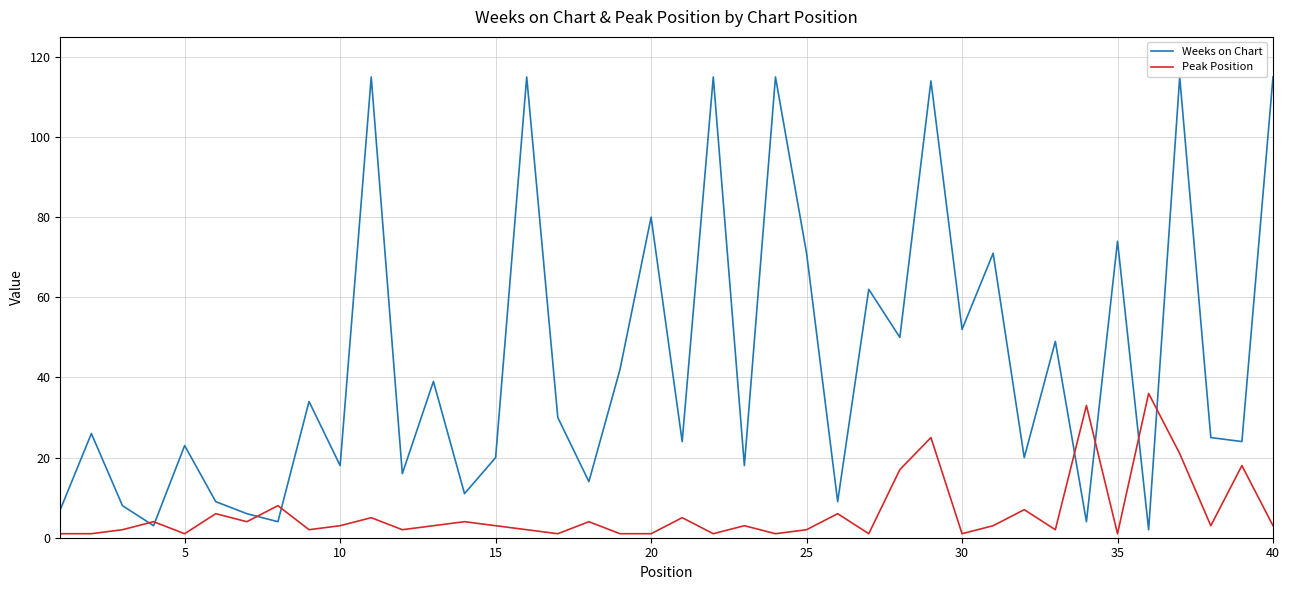

Which series has the widest spread of values?

Weeks on Chart